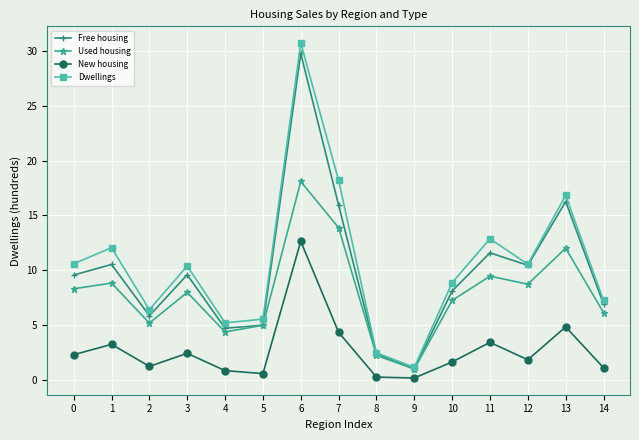

What is the difference between the maximum and minimum values in the Dwellings series?

29.6